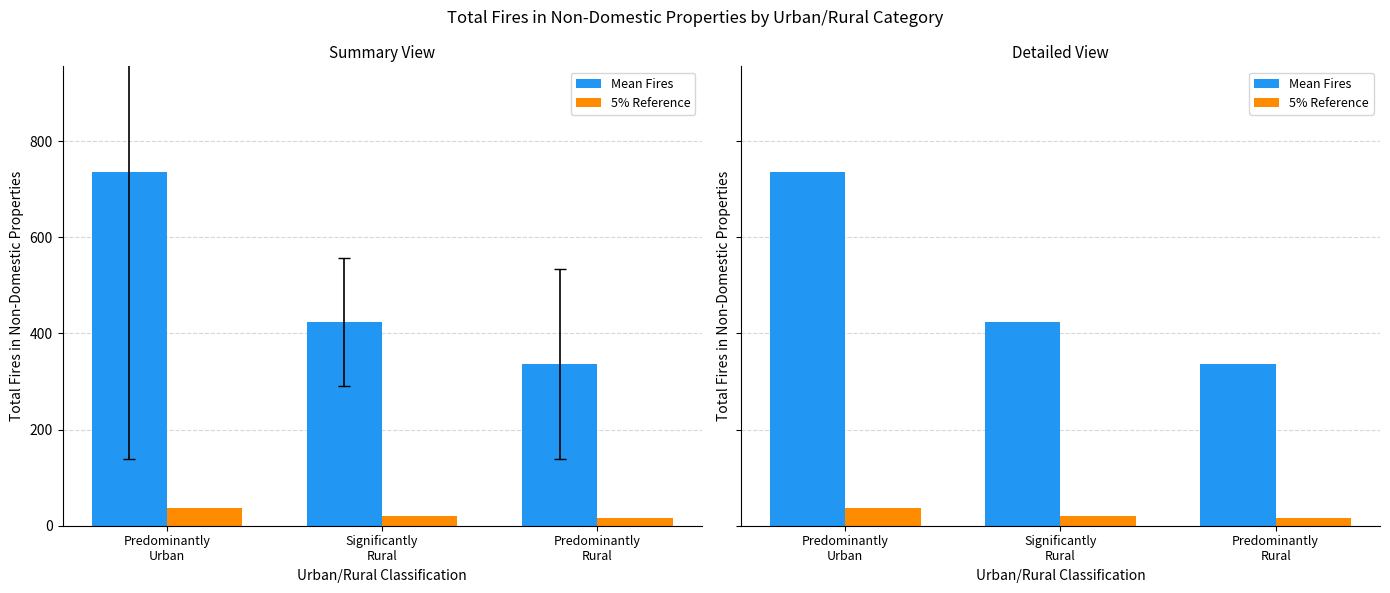

Rank the series by their average value, from highest to lowest.

Mean Fires, 5% Reference